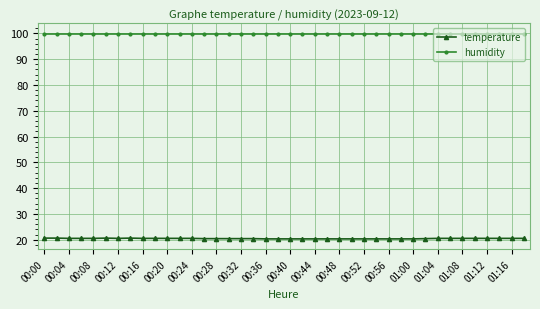

Which series has the largest total across all categories?

humidity